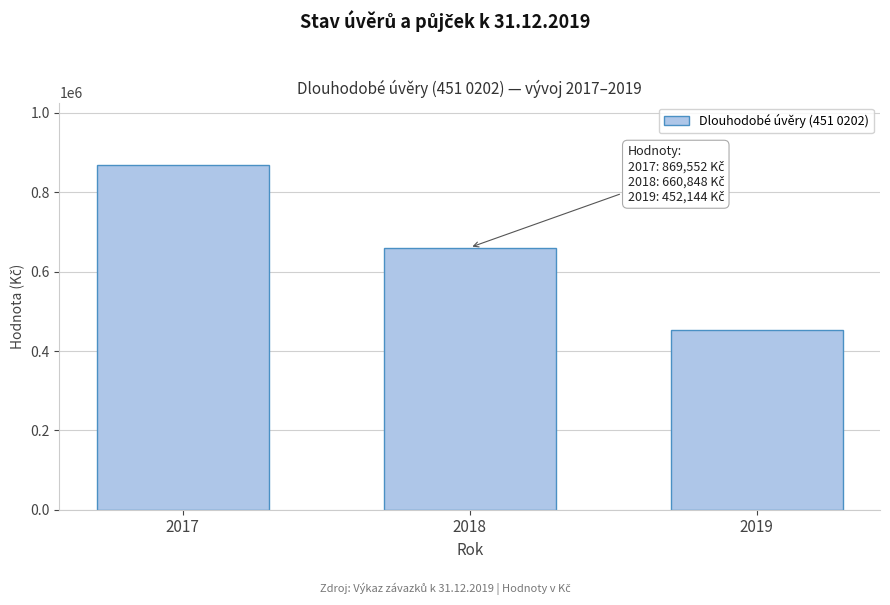

Reading right to left, what are all the values shown in this chart?

2019=452144	2018=660848	2017=869552